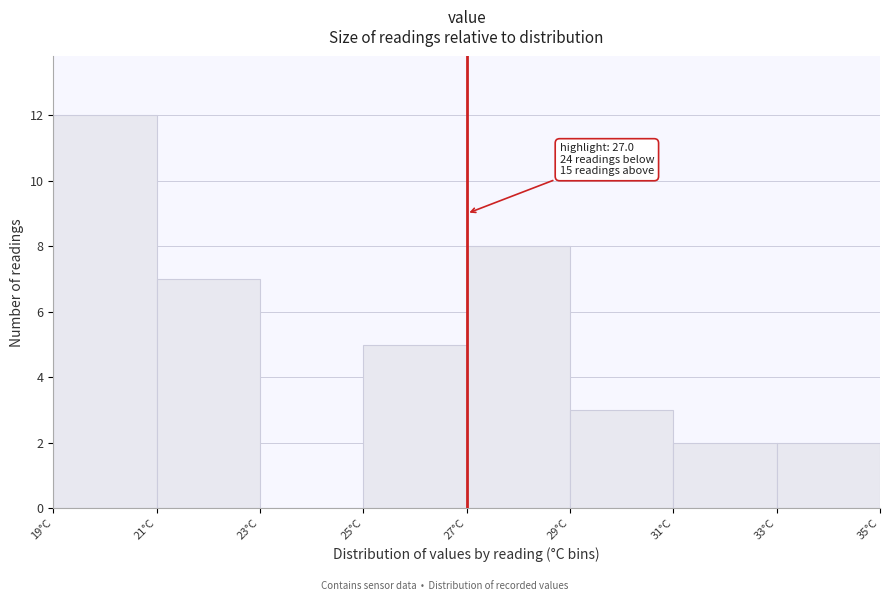

Over which range of the x-axis is the bar tallest?

19 to 21